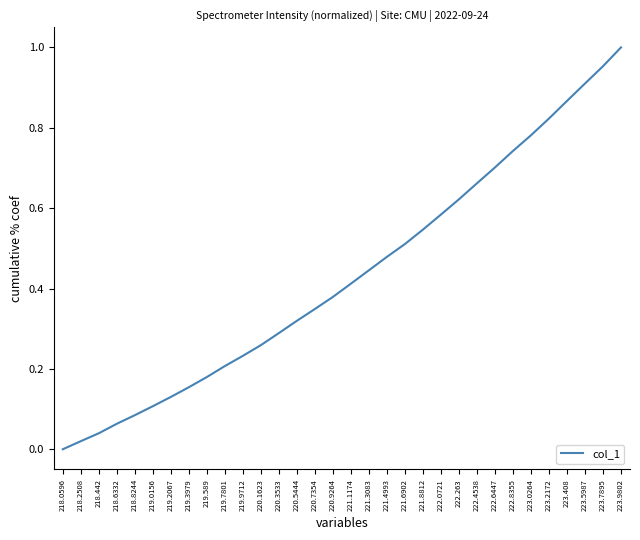

Rank the categories by value from lowest to highest.

218.0596, 218.2508, 218.442, 218.6332, 218.8244, 219.0156, 219.2067, 219.3979, 219.589, 219.7801, 219.9712, 220.1623, 220.3533, 220.5444, 220.7354, 220.9264, 221.1174, 221.3083, 221.4993, 221.6902, 221.8812, 222.0721, 222.263, 222.4538, 222.6447, 222.8355, 223.0264, 223.2172, 223.408, 223.5987, 223.7895, 223.9802